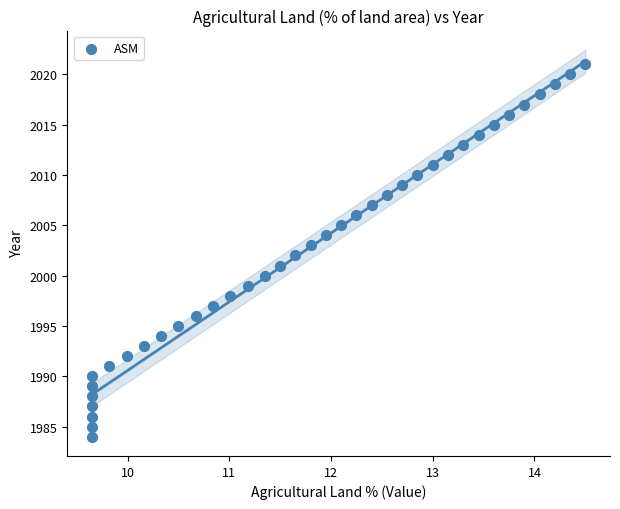

What is the range of Y values (max minus min)?

37